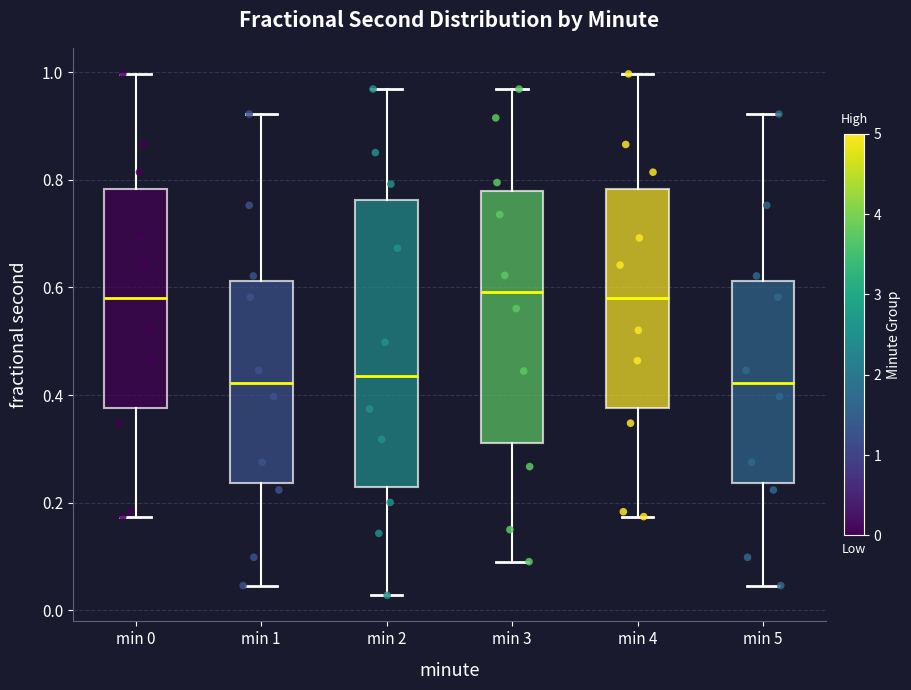

Comparing the boxes themselves (not the whiskers), which one is the tallest?

min 2